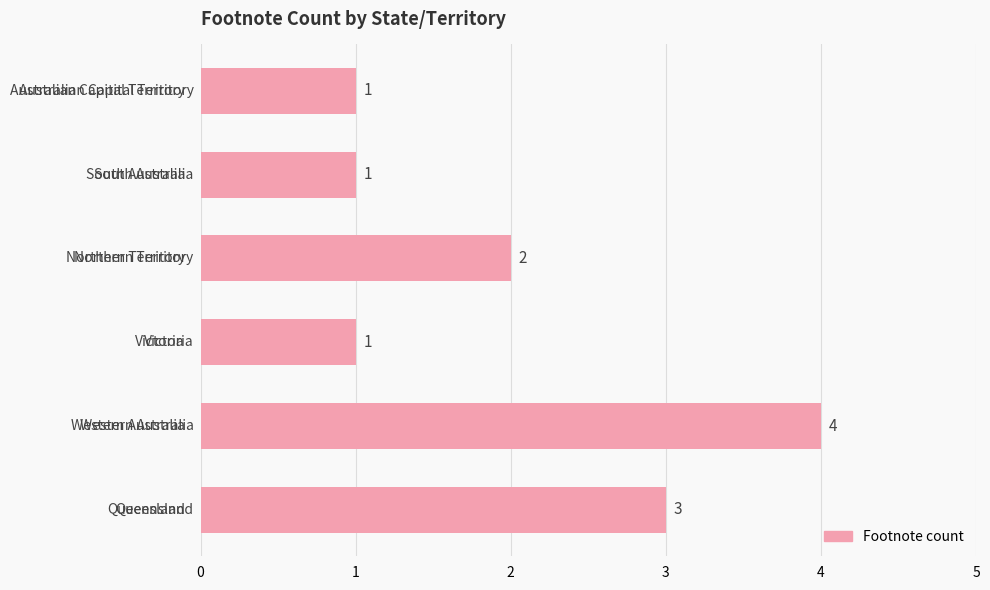

What is the maximum value shown in the chart?

4